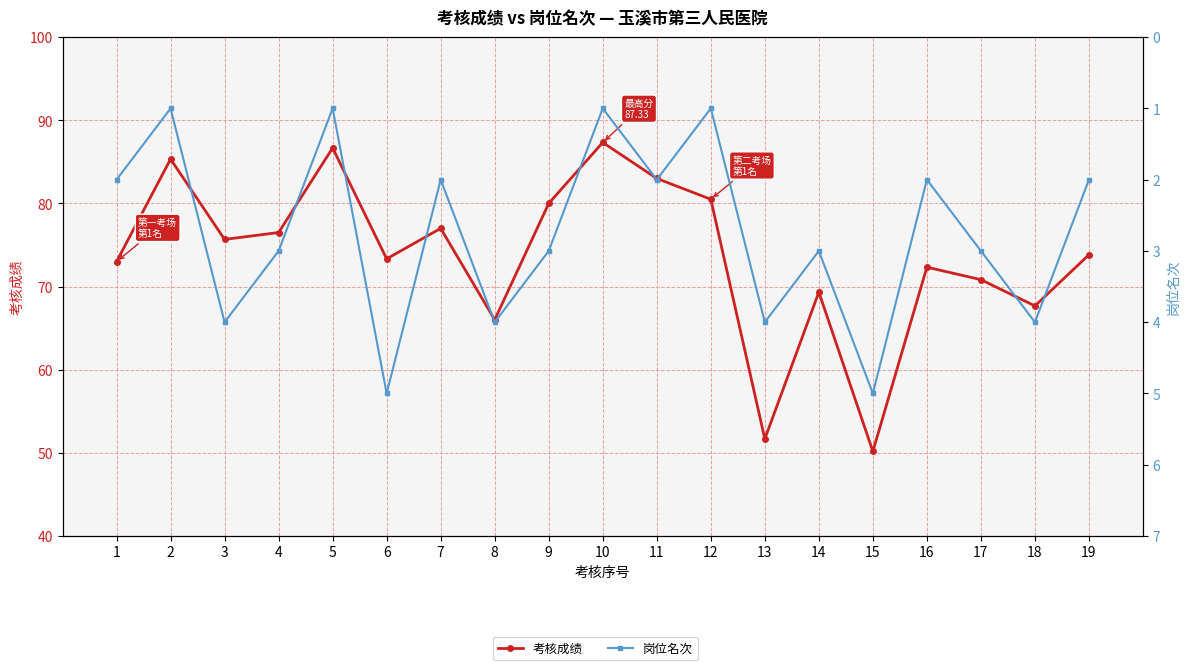

What is the lowest value of the 岗位名次 series?

1.0